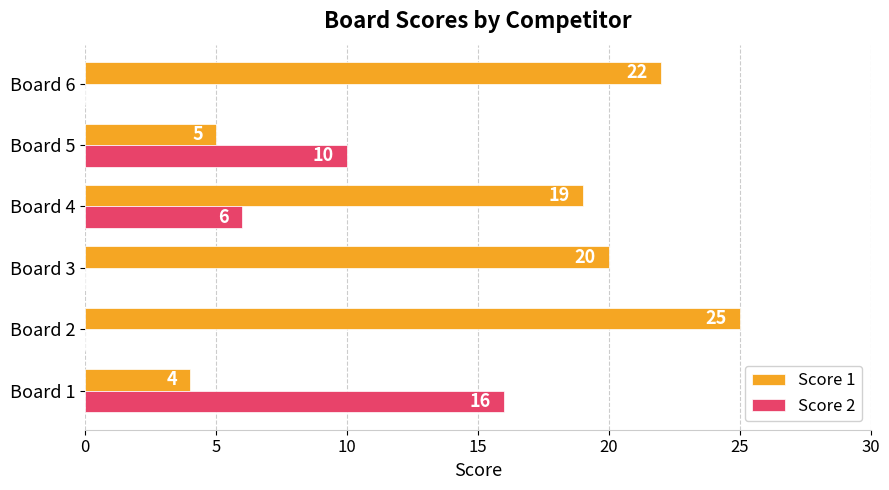

Which series has the largest total across all categories?

Score 1